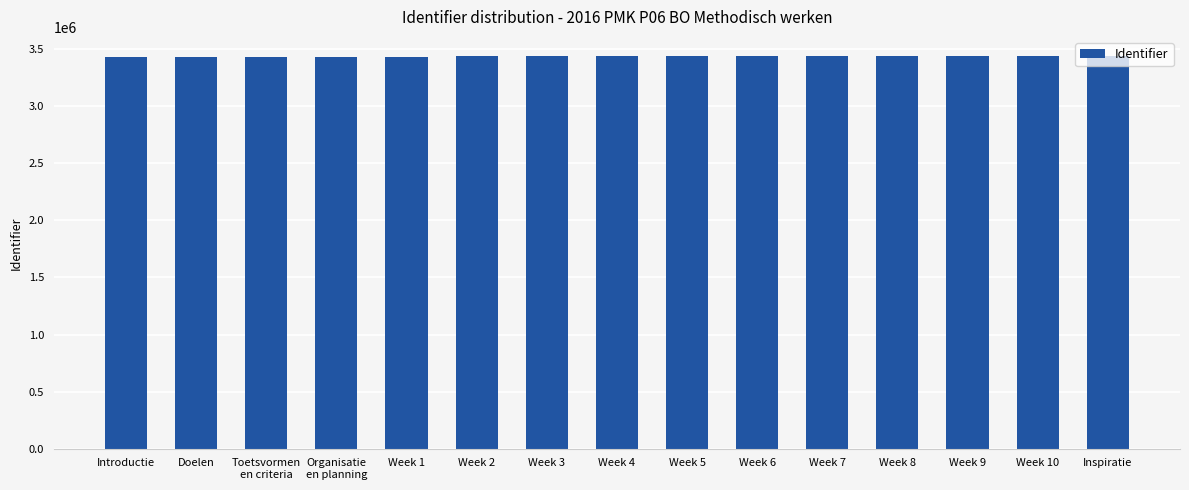

The value at Week 4 is 4839840. True or false?

False